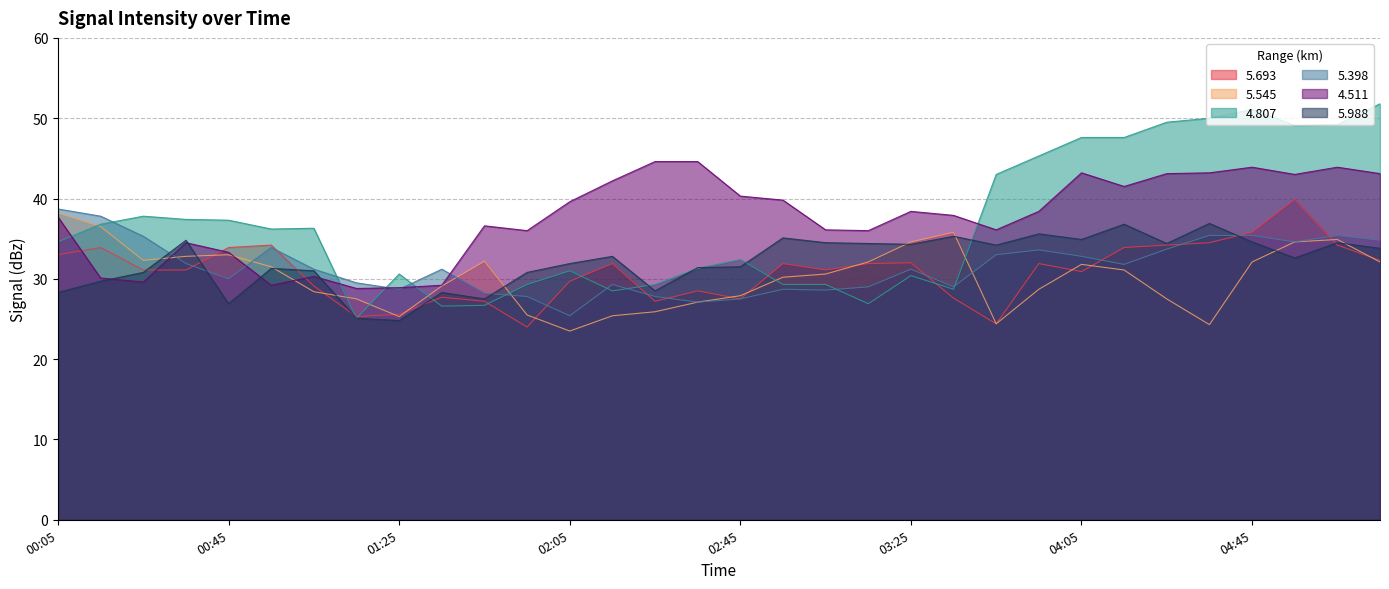

What is the difference between the second highest and second lowest values in the 4.511 series?

15.7